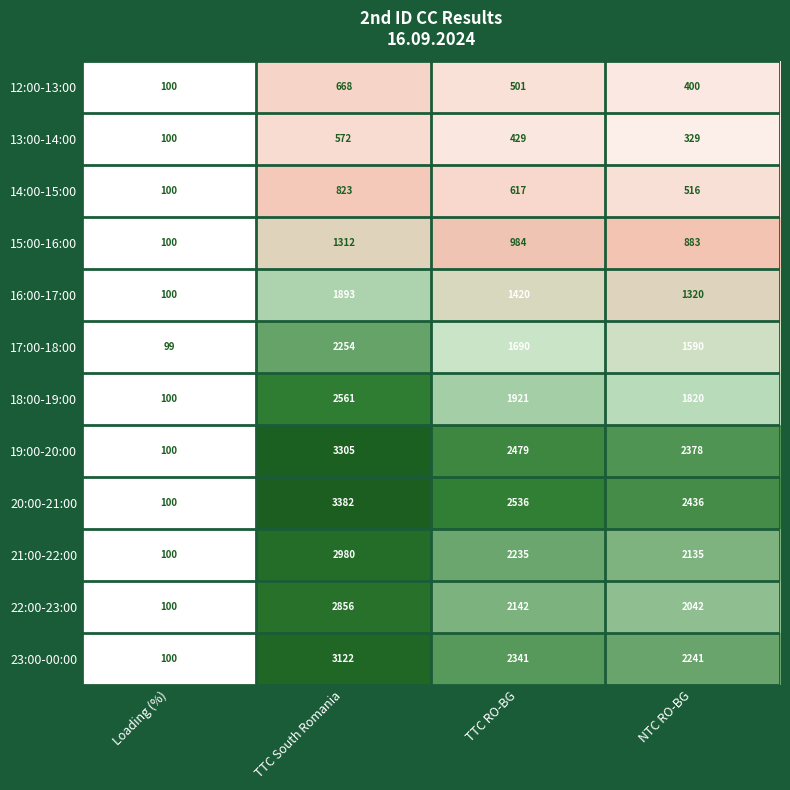

What value does the 19:00-20:00 series have at NTC RO-BG, to the nearest 100?

2400